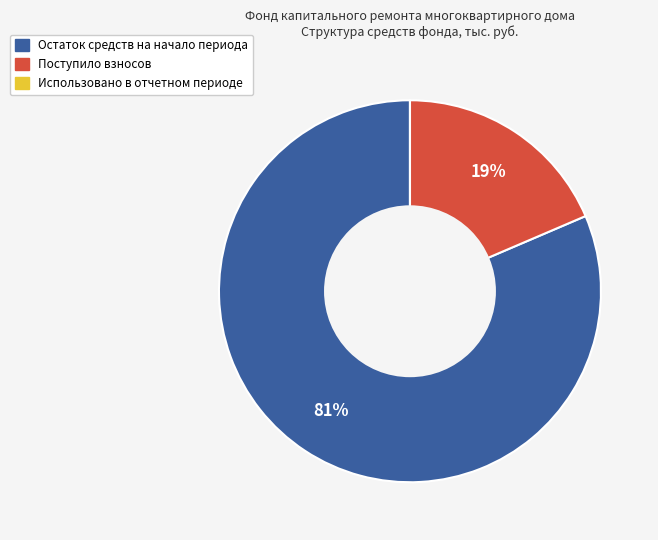

What is the largest slice in the pie chart?

Остаток средств на начало периода